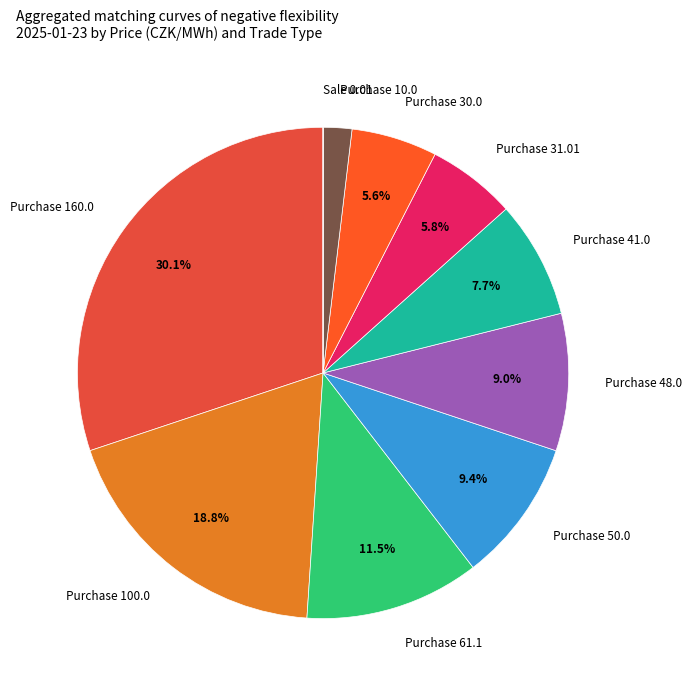

Does any single category account for the majority?

No